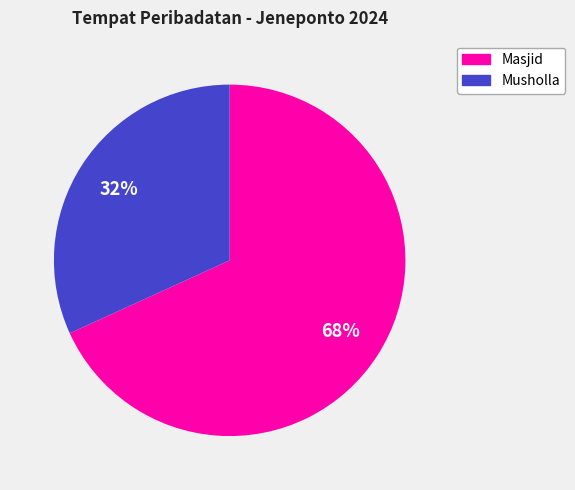

To the nearest percent, what is the average slice percentage?

50%